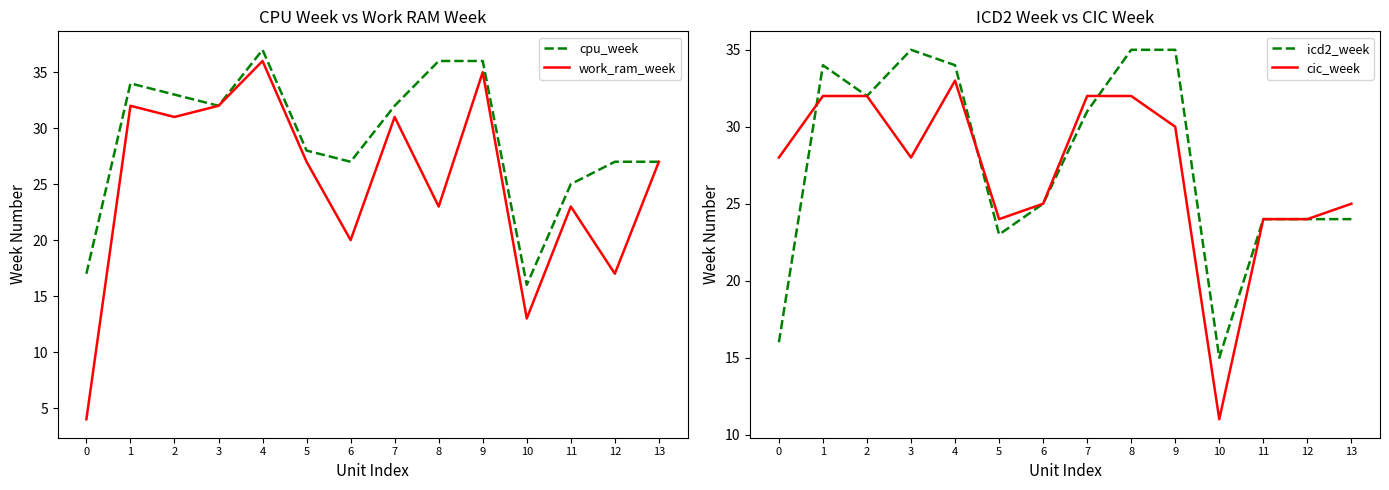

What is the difference between the icd2_week values at 11 and 9?

11